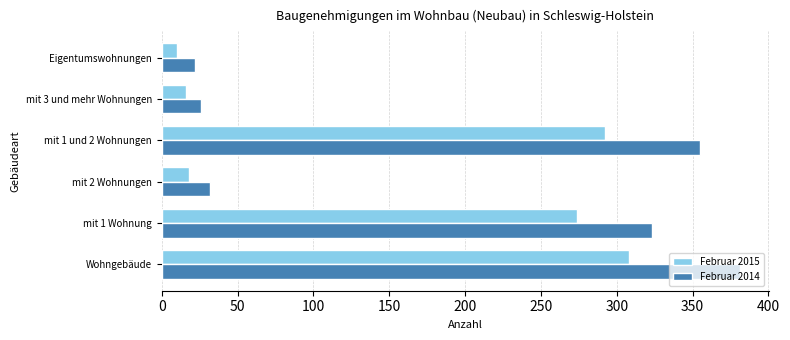

What is the sum of all Februar 2014 values?

1139